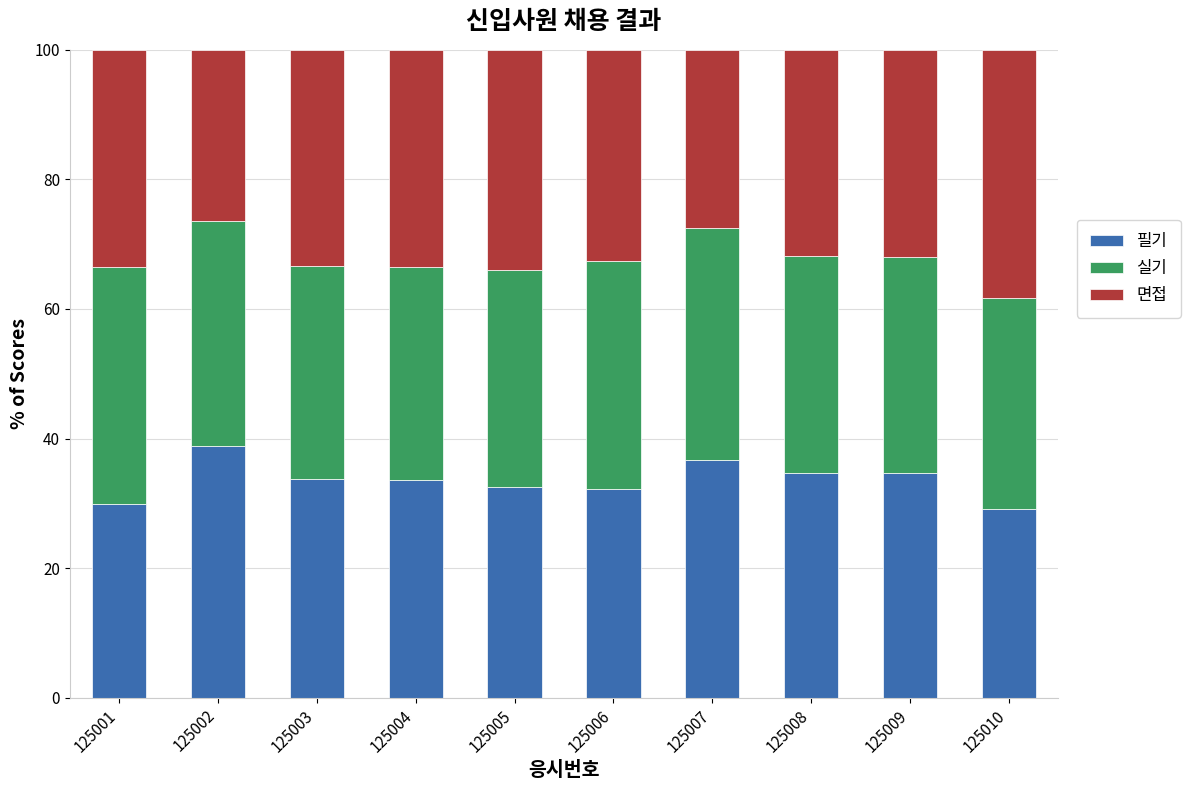

Does the chart contain any negative values?

No